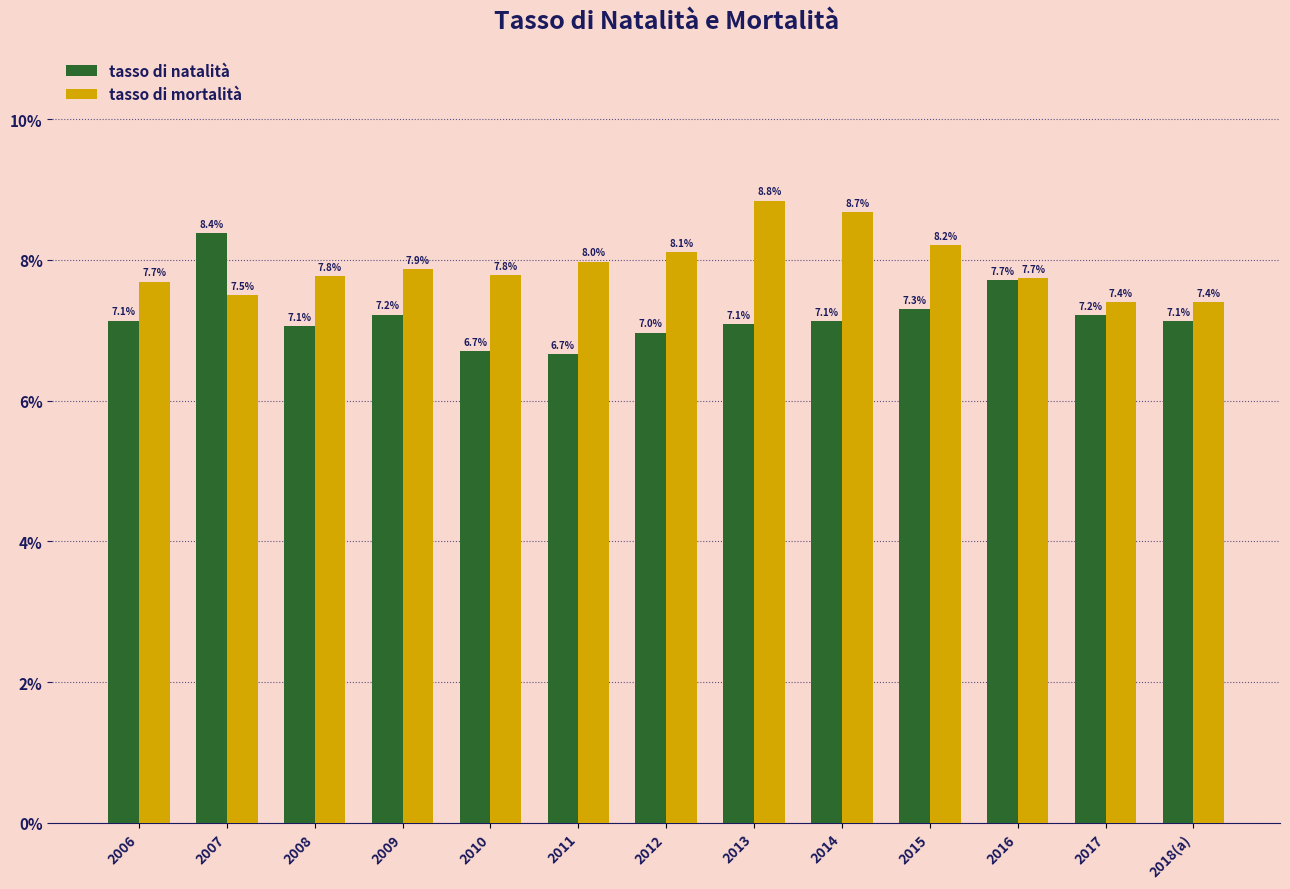

At how many categories does at least one series exceed 0?

13